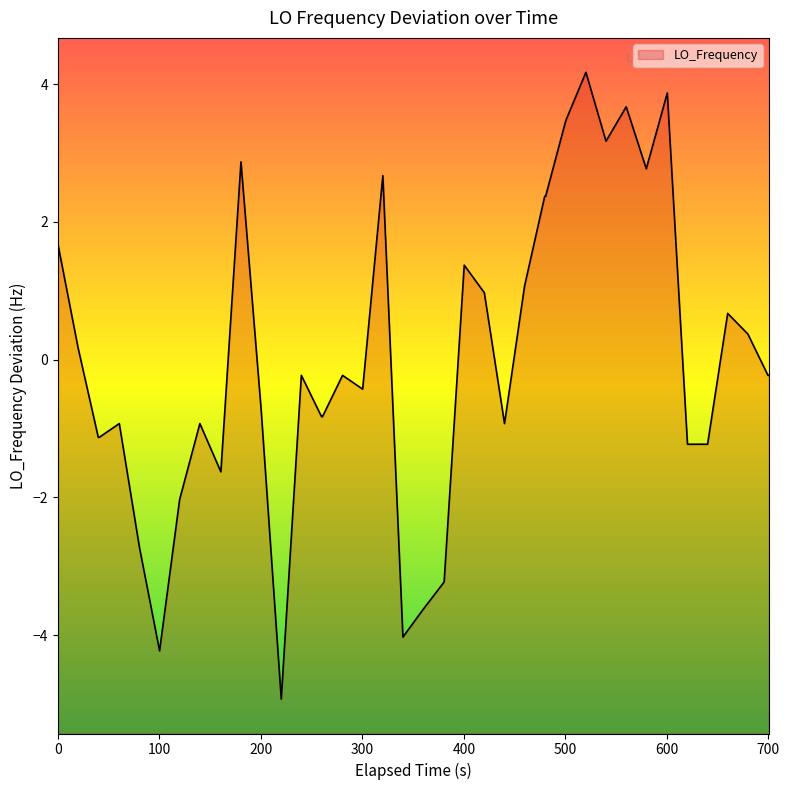

What is the greatest value displayed?

4.2